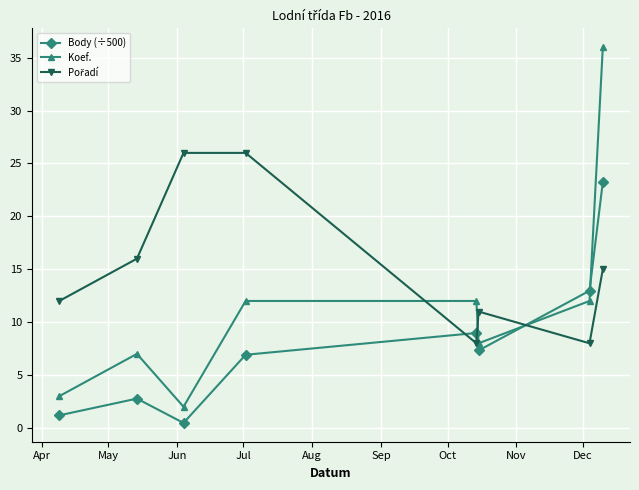

What is the sum of all Body (÷500) values?

63.9